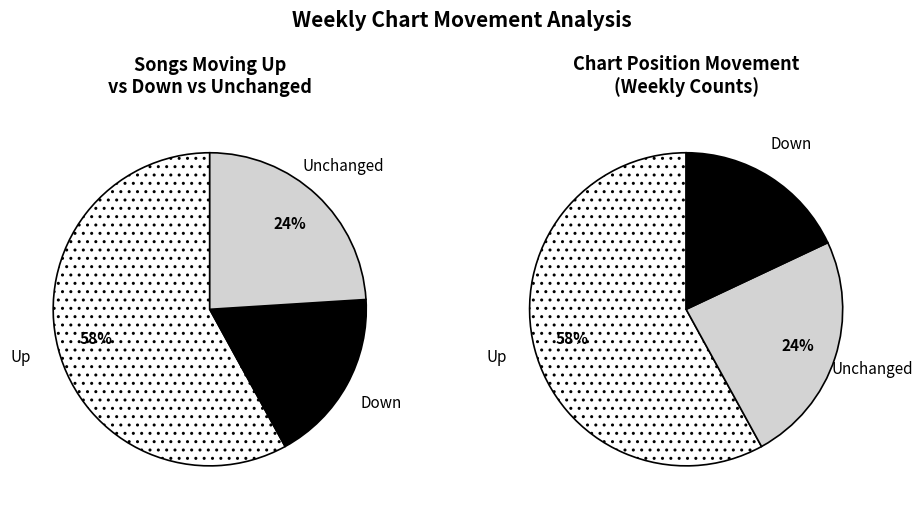

What percentage is the down slice, to the nearest percent?

18%